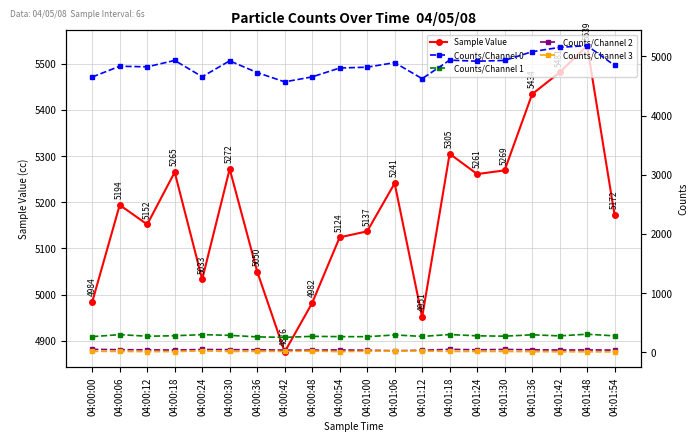

At which category does the chart reach its peak across all series?

04:01:48